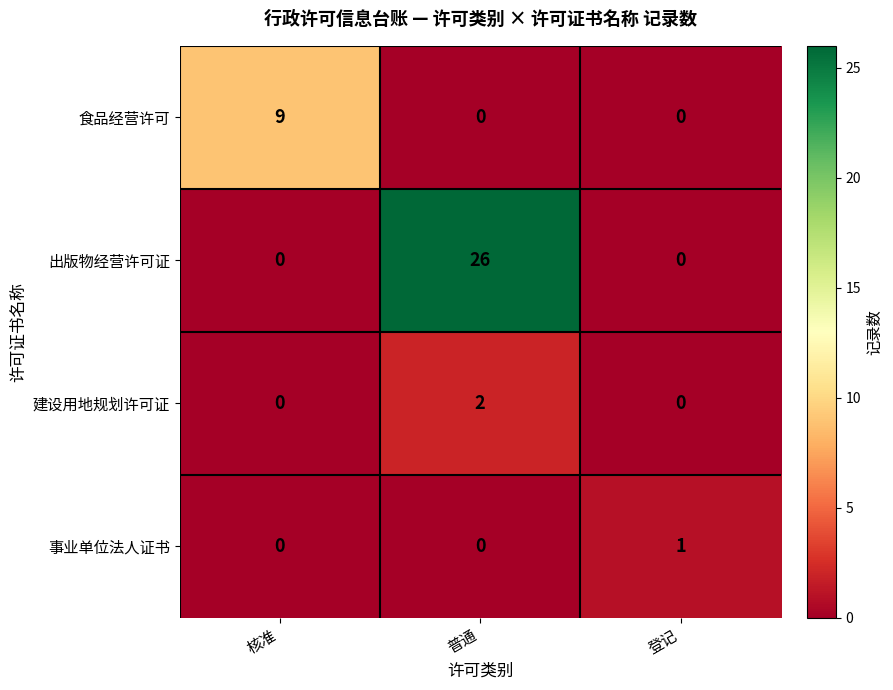

At which category is the sum across all series the highest?

普通